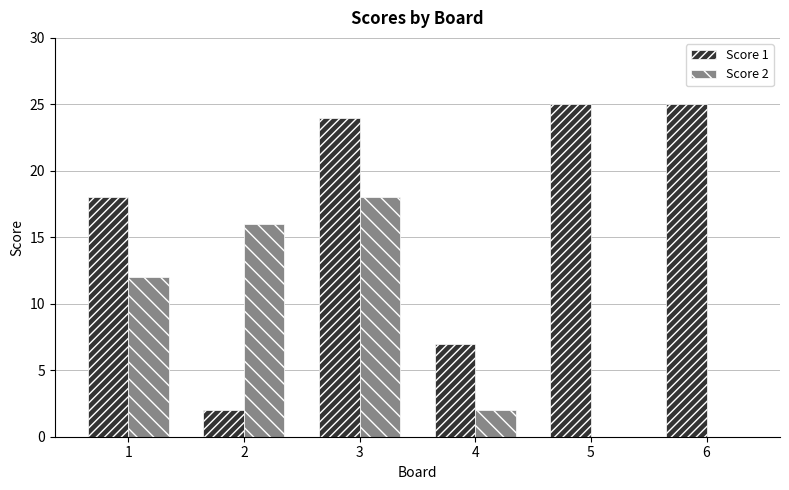

What is the greatest value displayed?

25